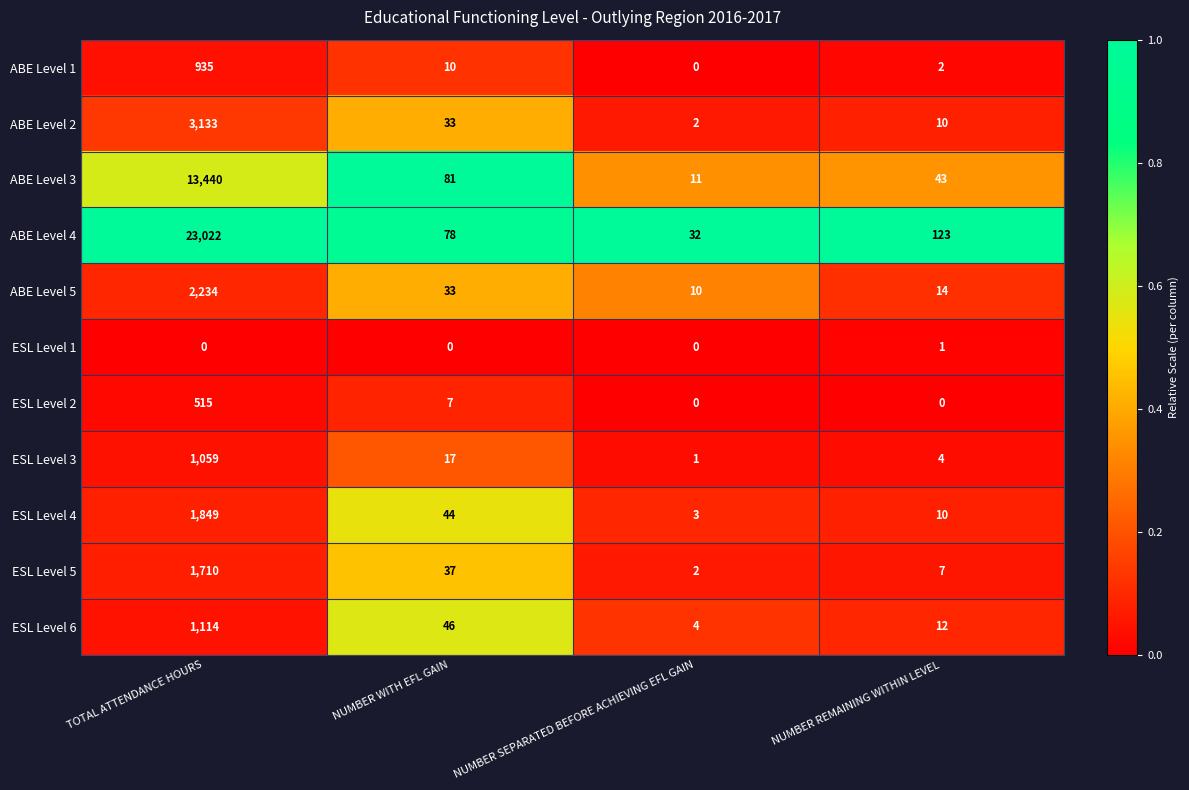

At how many categories does at least one series exceed 0?

4